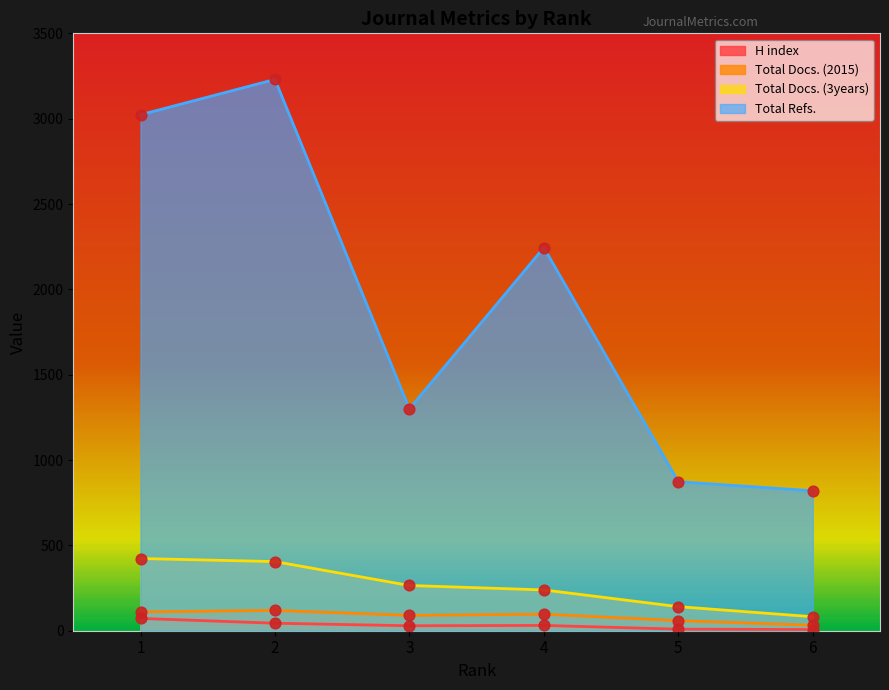

Which series has the largest total across all categories?

Total Refs.